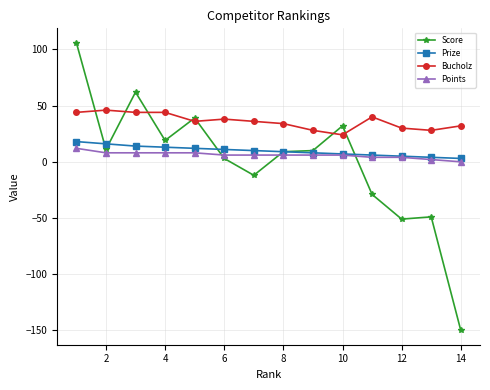

What is the highest value of the Bucholz series?

46